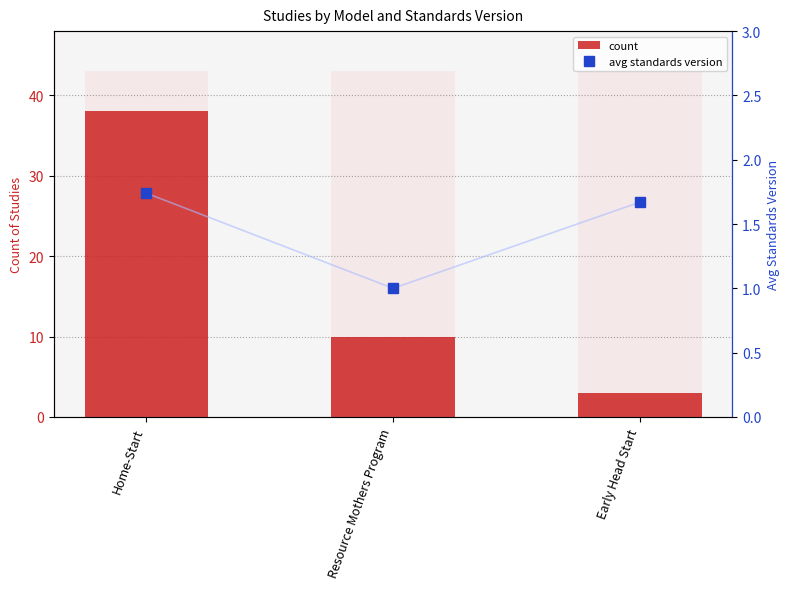

Rank the series at Home-Start from lowest to highest value.

avg standards version, count